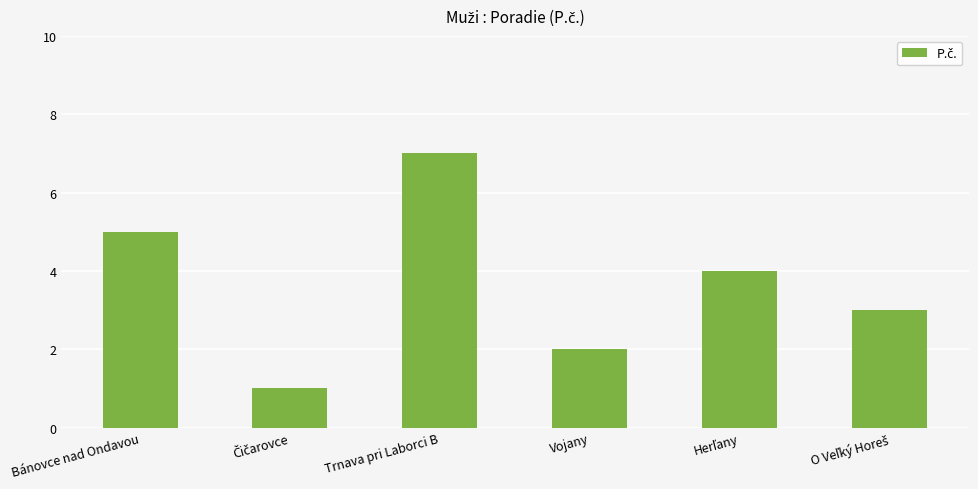

What is the average value?

4